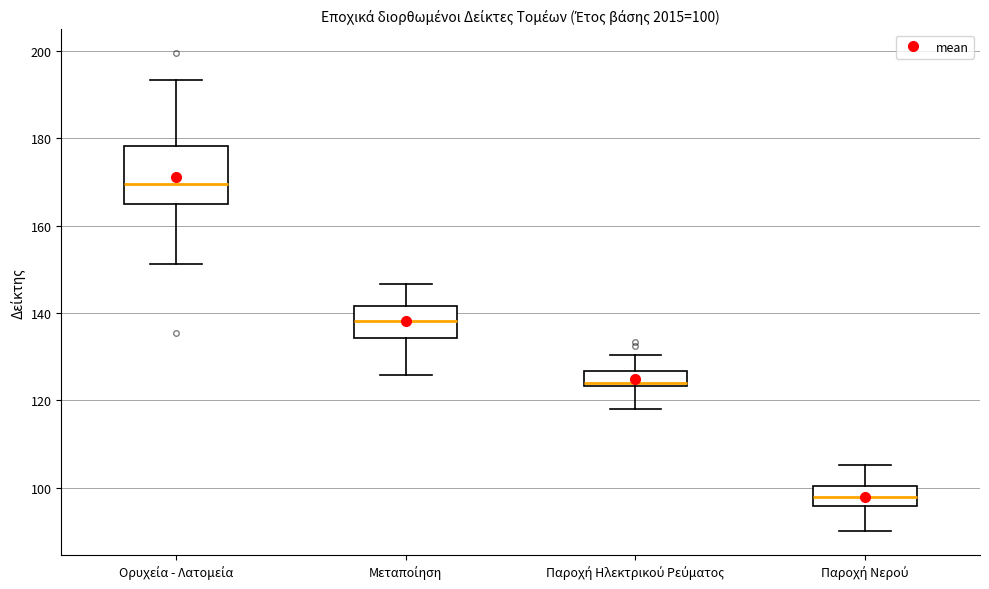

Which box is the tallest, from its lower edge to its upper edge?

Ορυχεία - Λατομεία